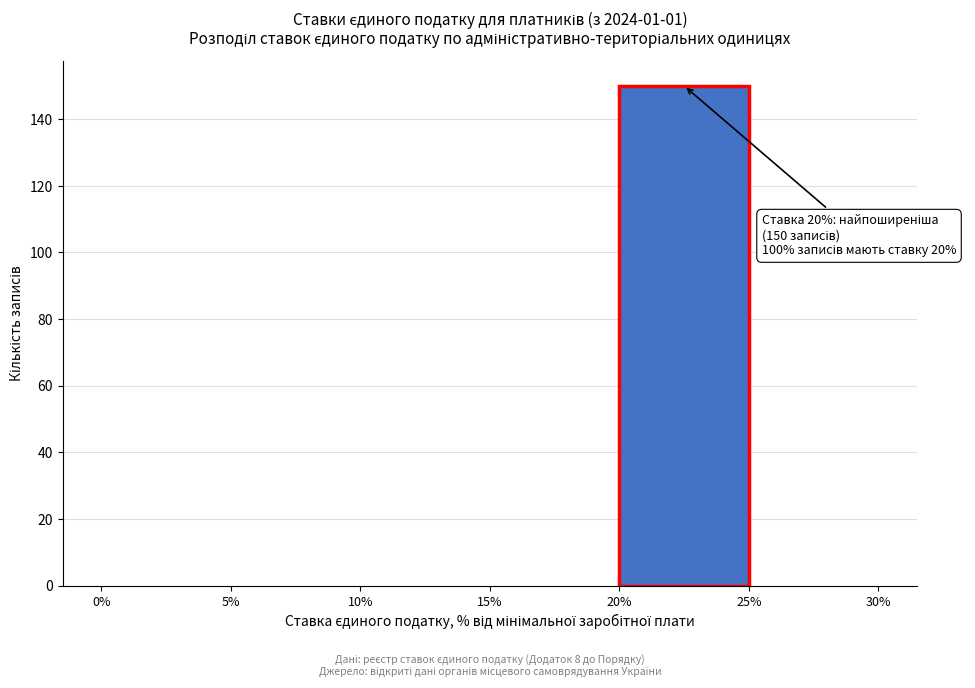

Which range on the x-axis has the tallest bar?

20% to 25%